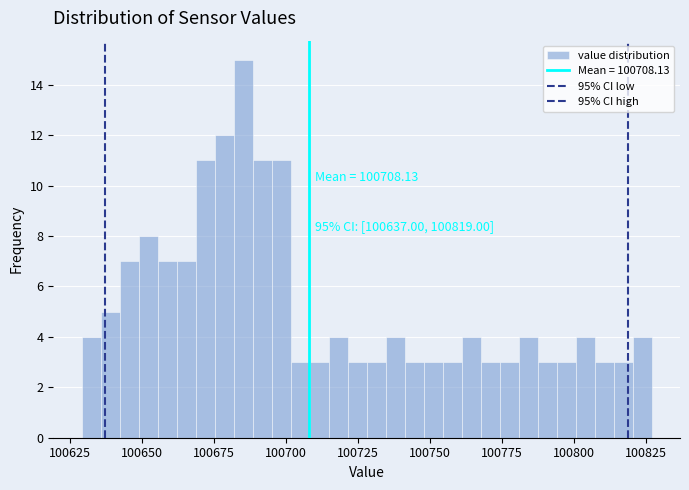

Read against the x-axis, roughly where is the centre of the tallest bar?

100685